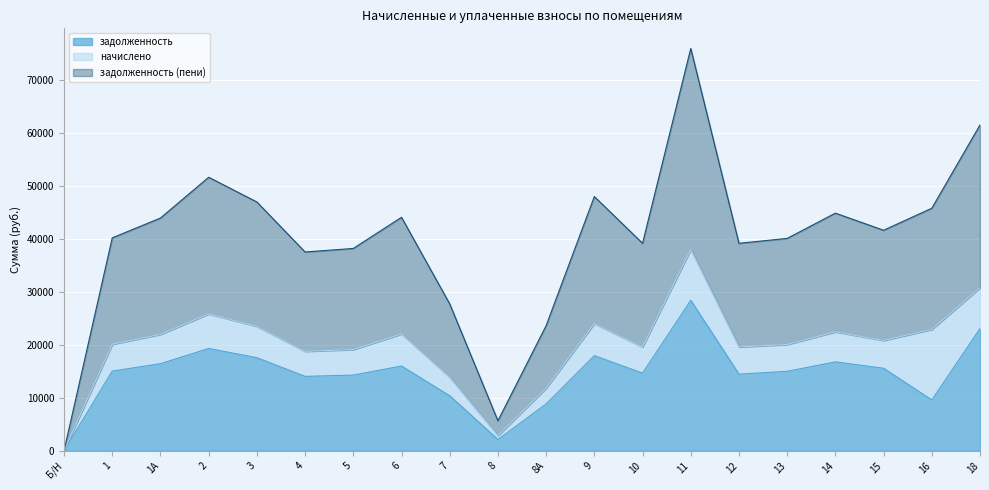

List the labels in order of задолженность value, largest first.

11, 18, 2, 9, 3, 14, 1А, 6, 15, 1, 13, 10, 12, 5, 4, 7, 16, 8А, 8, Б/Н